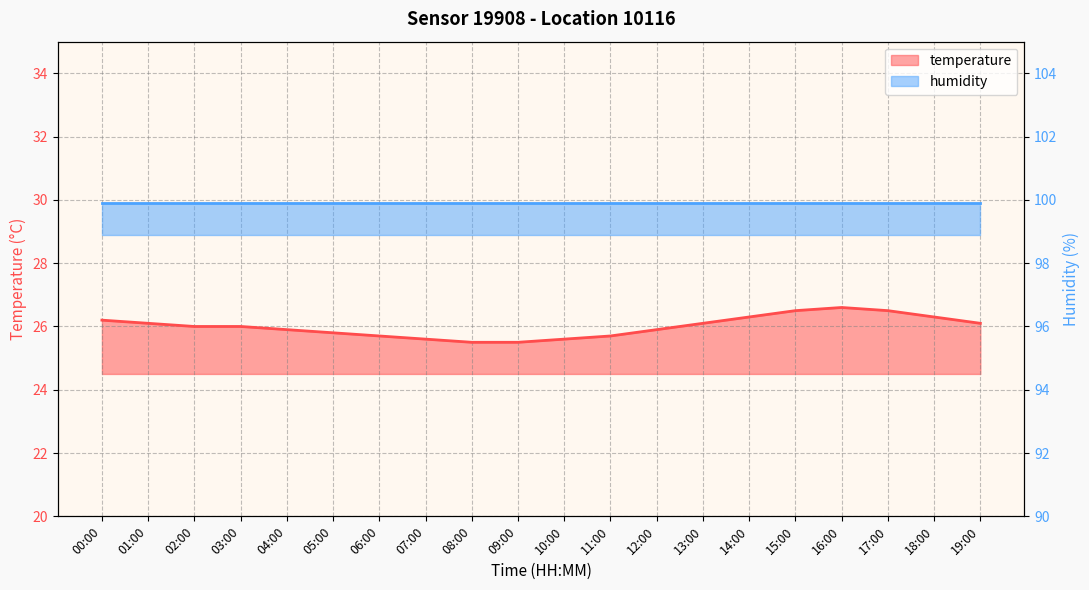

Where is the data nearest to the value 26?

02:00